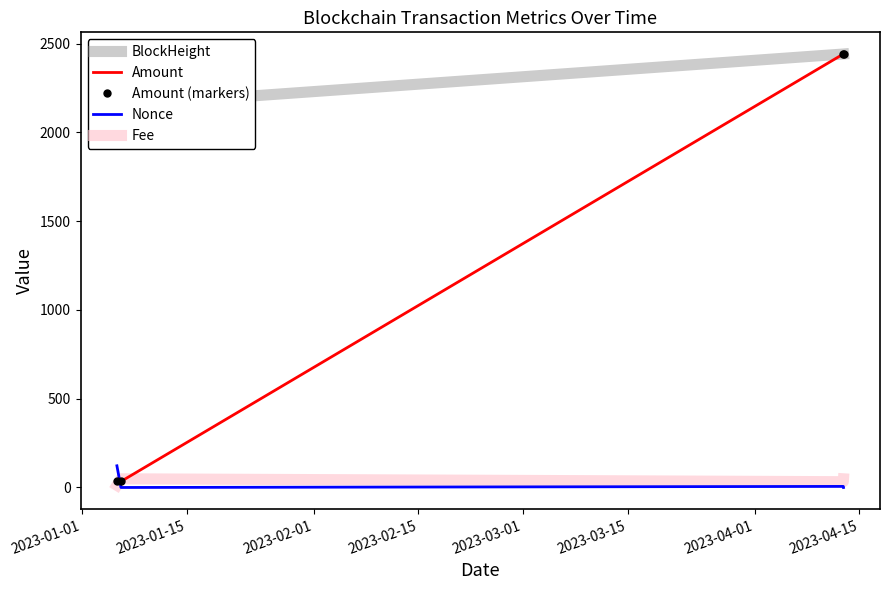

True or false: BlockHeight and Fee cross at least once.

False